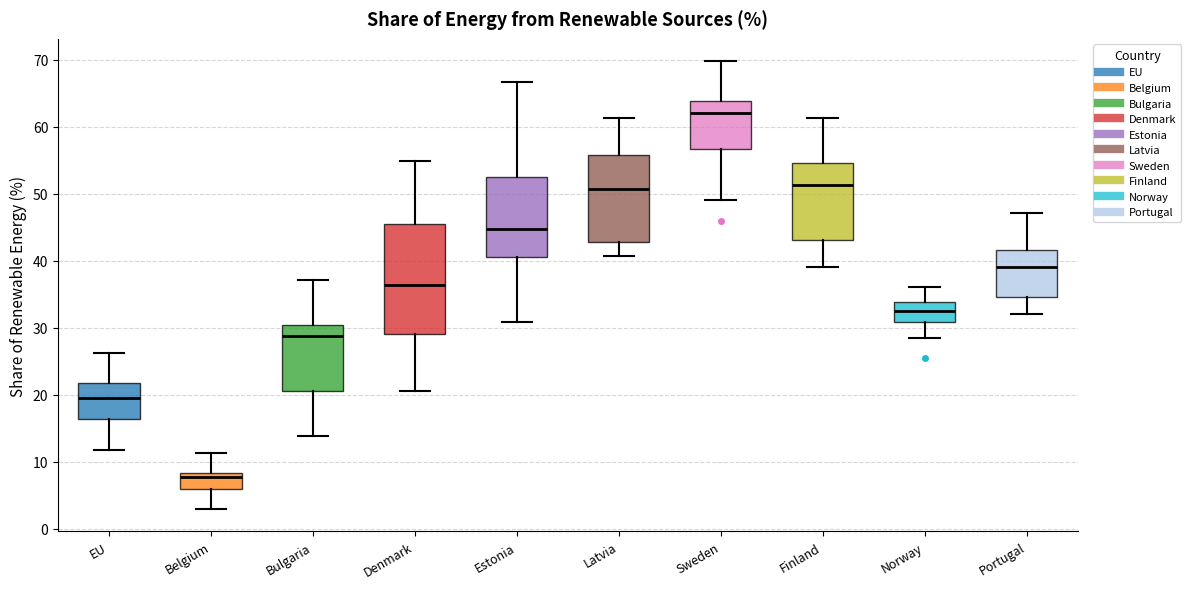

Where does the median line of the box for Norway sit on the y-axis? The values are not printed on the chart, so give them approximately, as read against the axis.

33